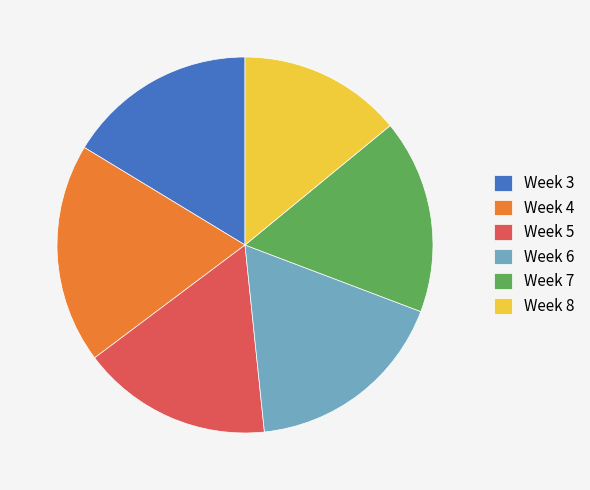

Which category has the biggest portion of the pie?

Week 4